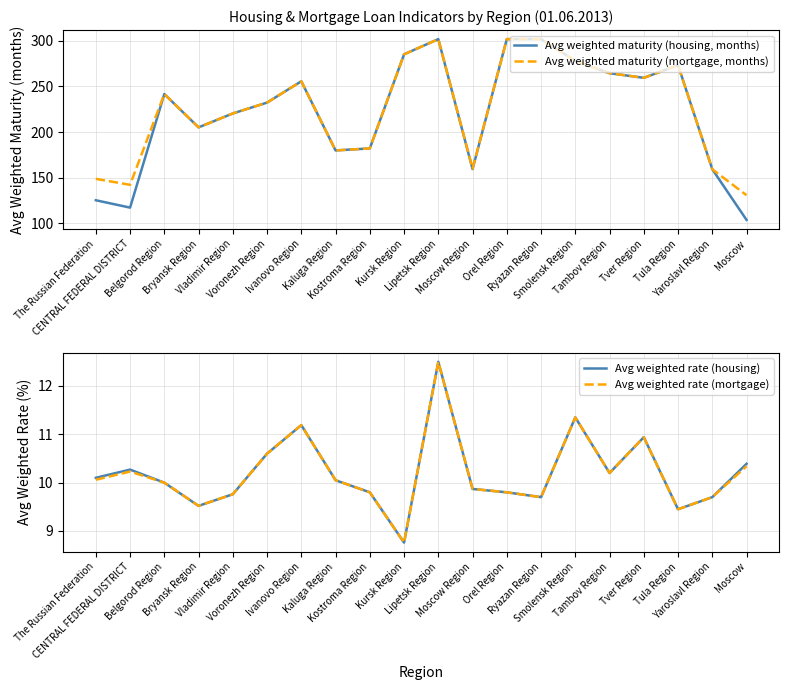

Which has a higher value, Yaroslavl Region or Orel Region?

Orel Region